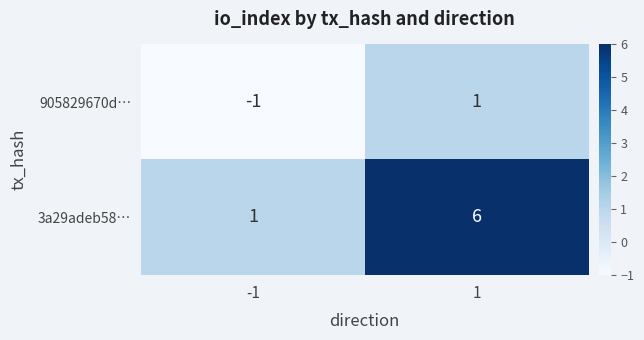

The 3a29adeb58… series shows 1 at -1. True or false?

True